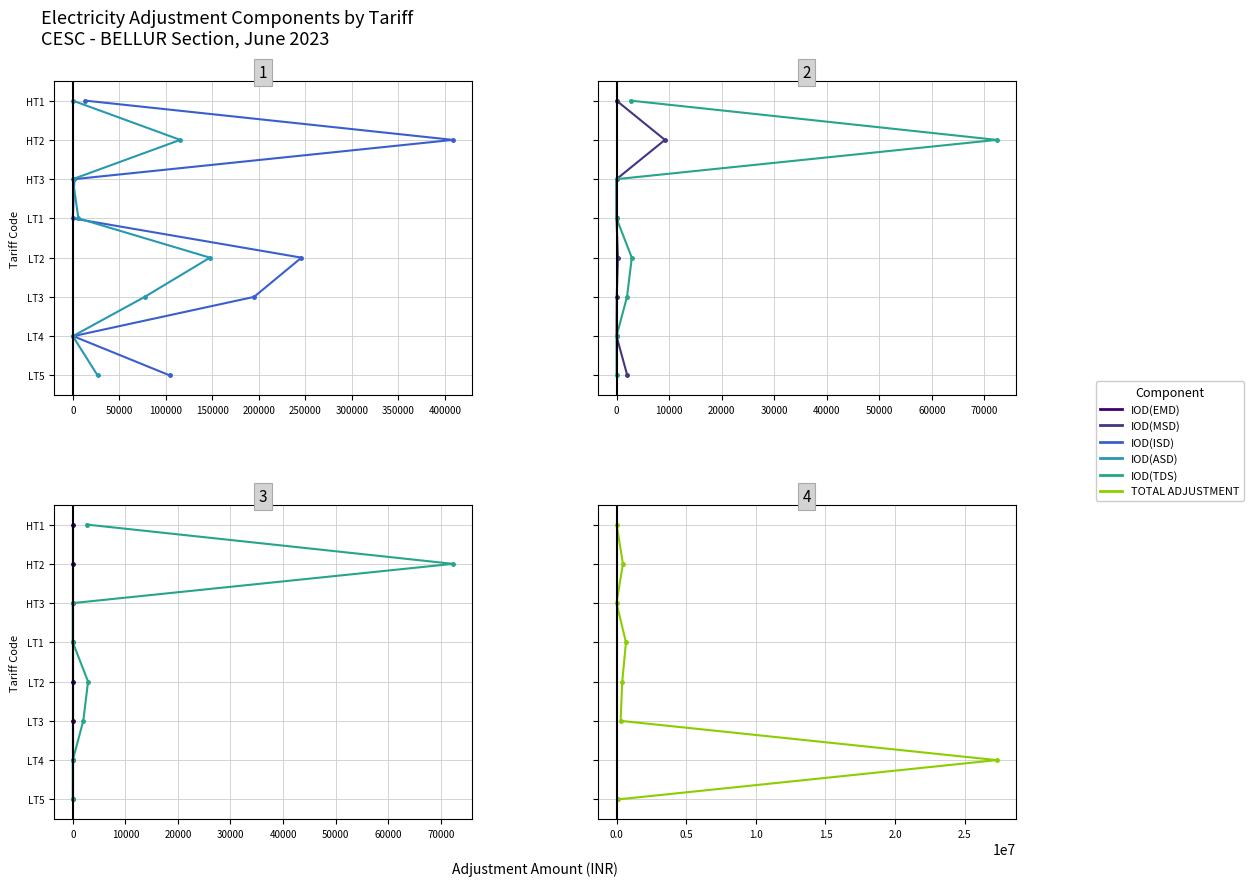

At how many categories does at least one series exceed 1?

6